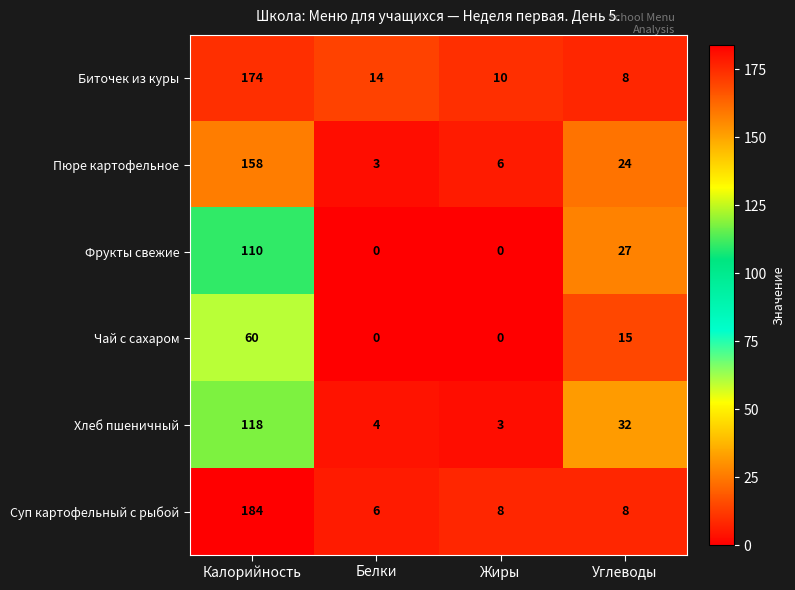

What is the difference between the maximum and minimum values in the Чай с сахаром series?

60